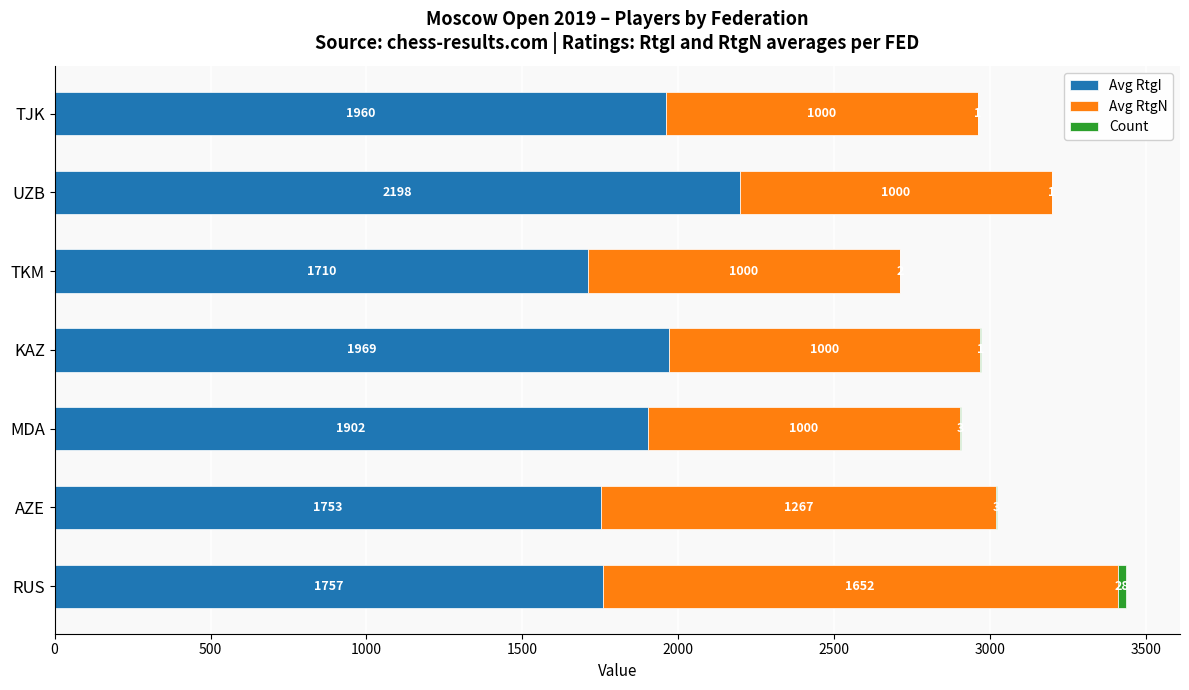

Is it true that Avg RtgI equals 901 at RUS?

False